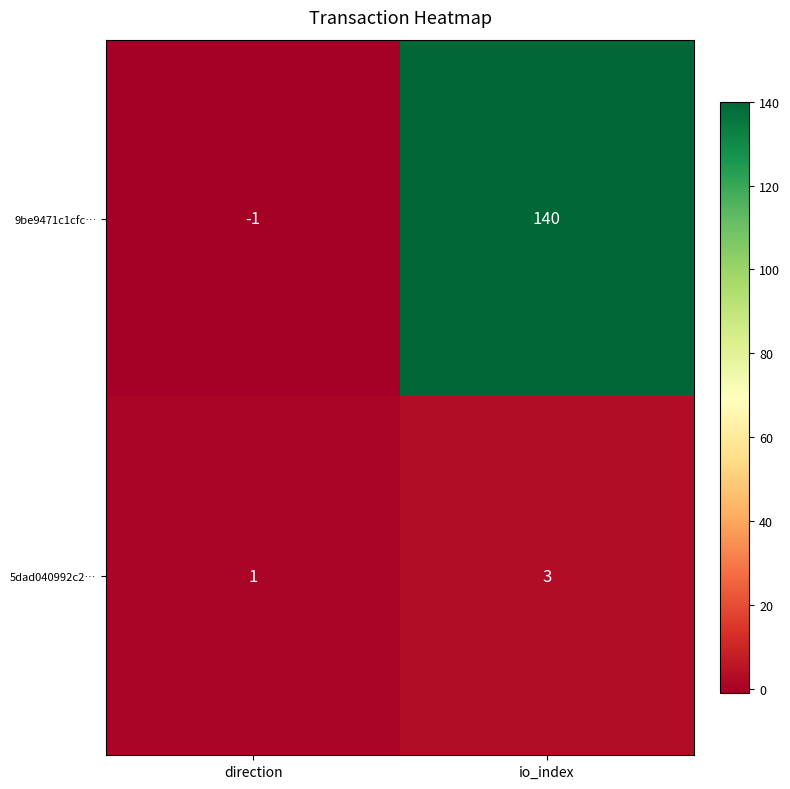

How many positive values does the 9be9471c1cfc… series have?

1